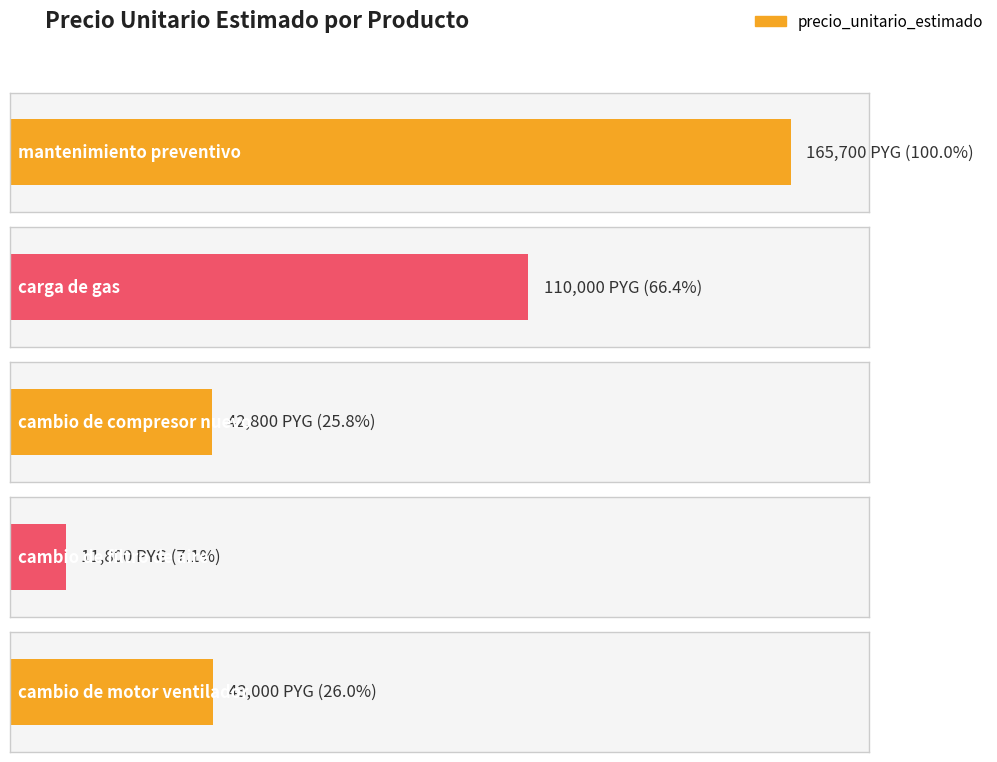

Count the number of values greater than 43000.

2